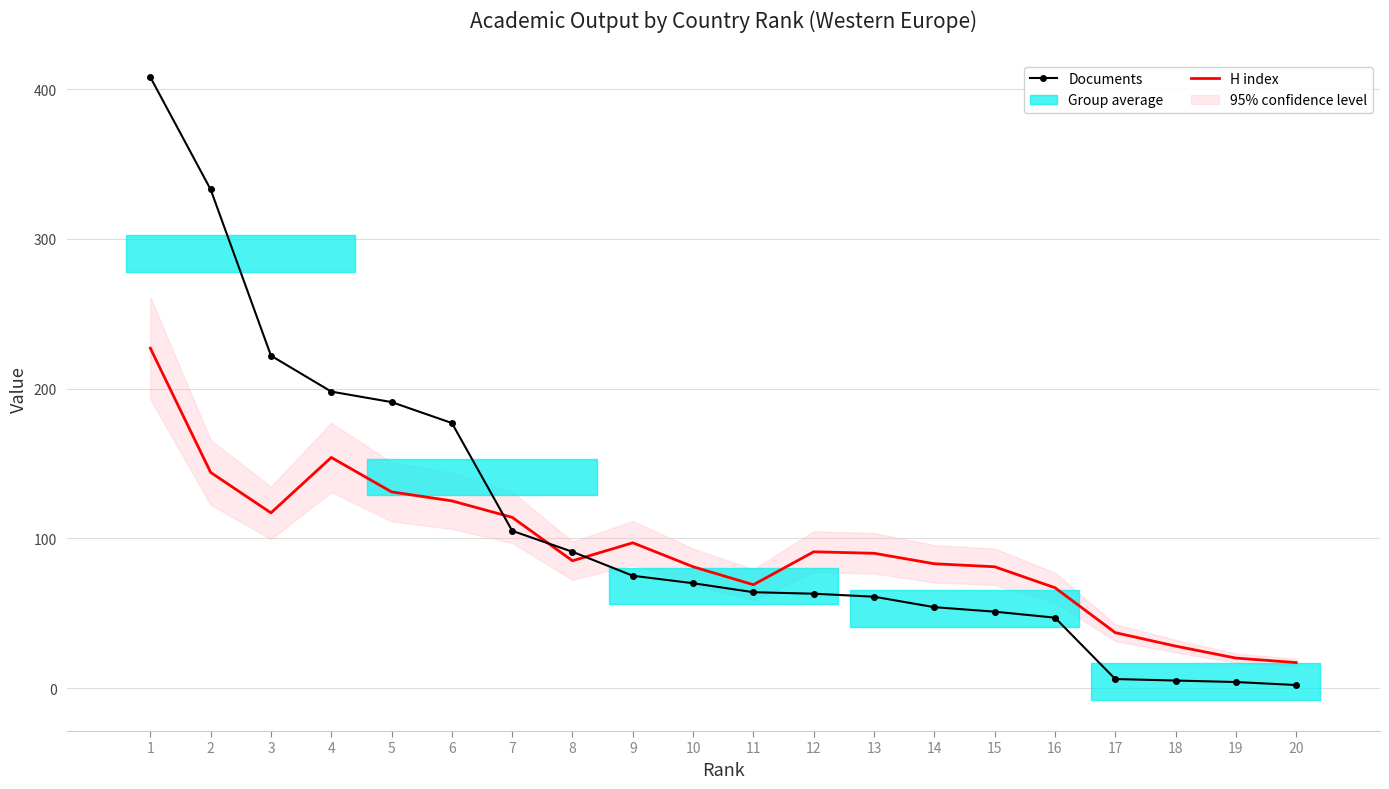

Is it true that H index equals 88 at 2?

False